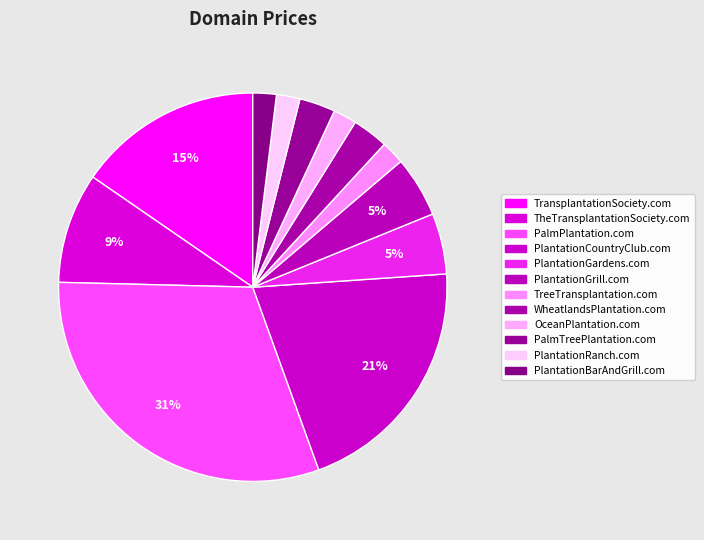

How many slices are in this pie chart?

12